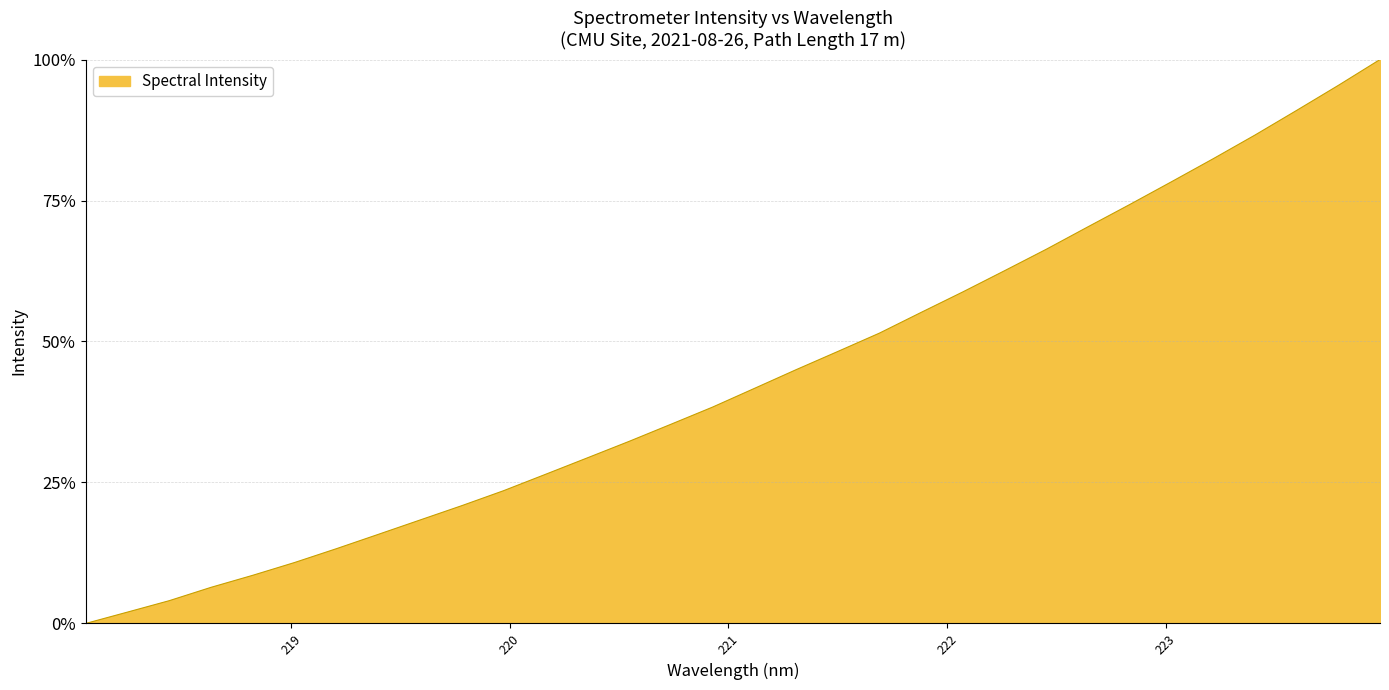

What is the greatest value displayed?

100.0